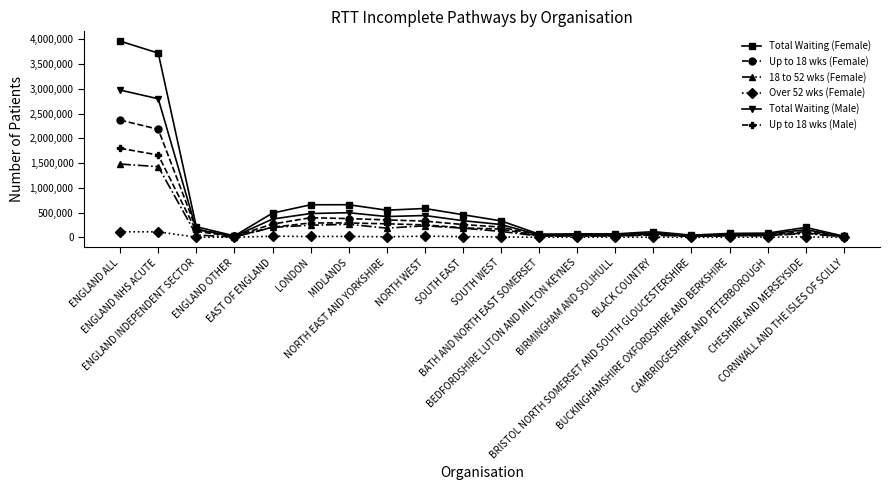

How many categories are shown in the chart?

20